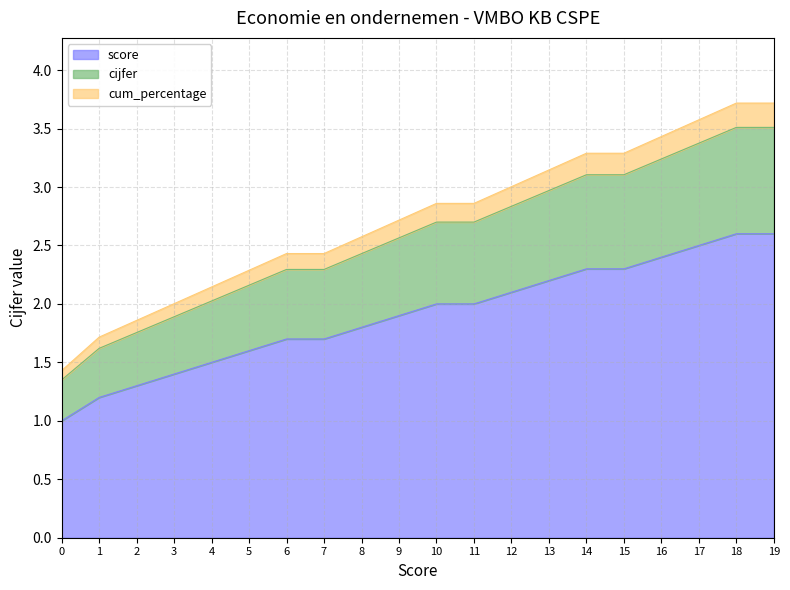

What is the difference between the maximum and minimum values in the score series?

1.6